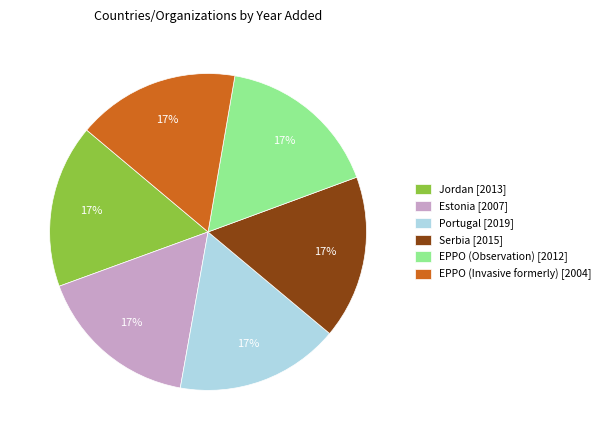

Is EPPO (Invasive formerly) the majority of the pie?

No